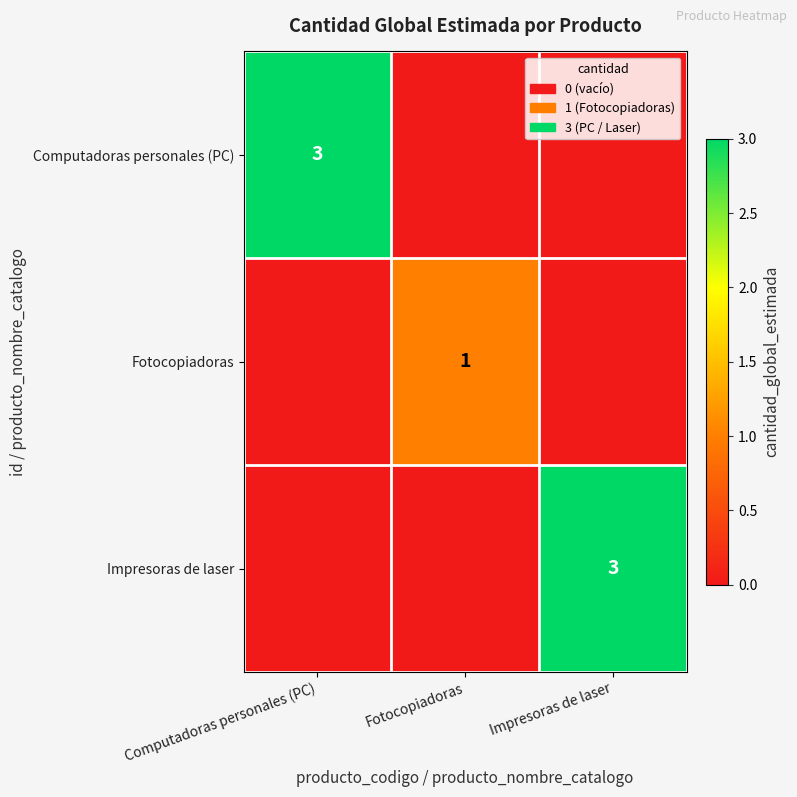

Is it true that Fotocopiadoras equals 2 at Fotocopiadoras?

False